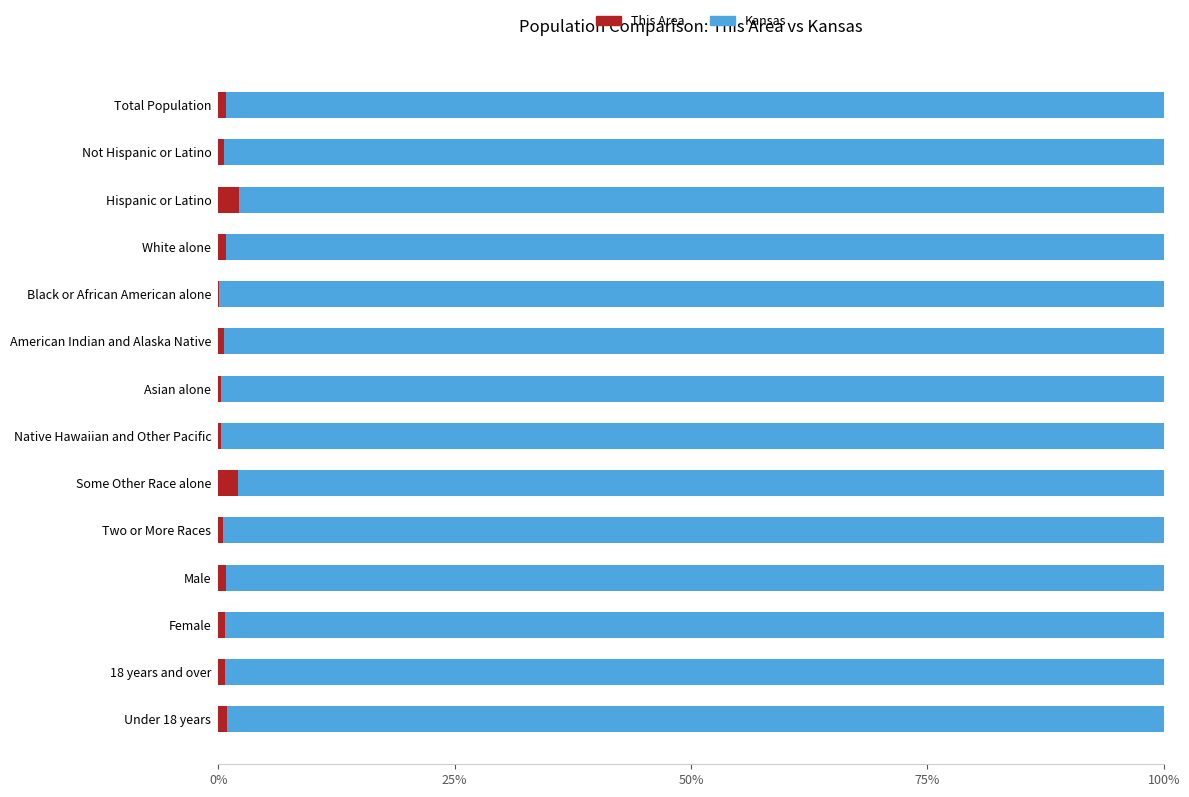

How many series are shown in this chart?

2